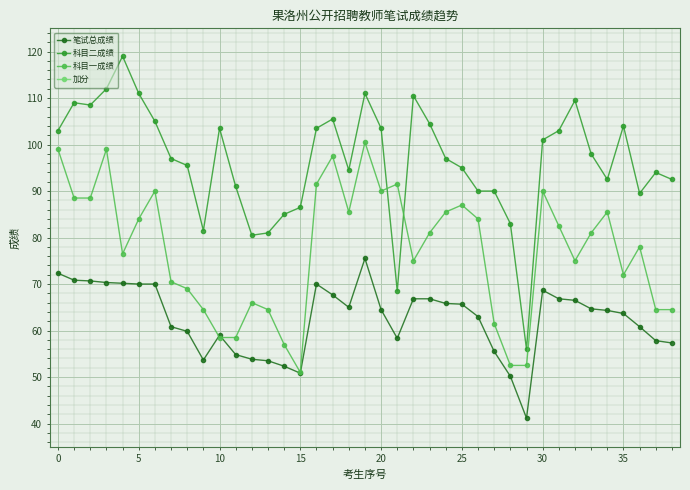

At how many categories does at least one series exceed 69?

38